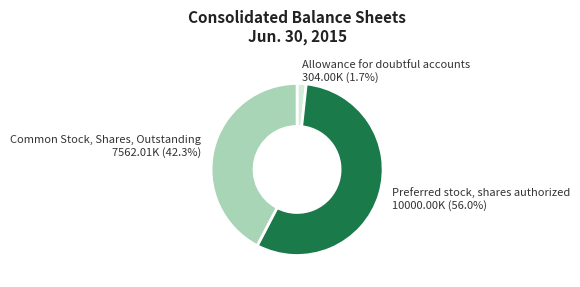

What is the smallest slice in the pie chart?

Allowance for doubtful accounts